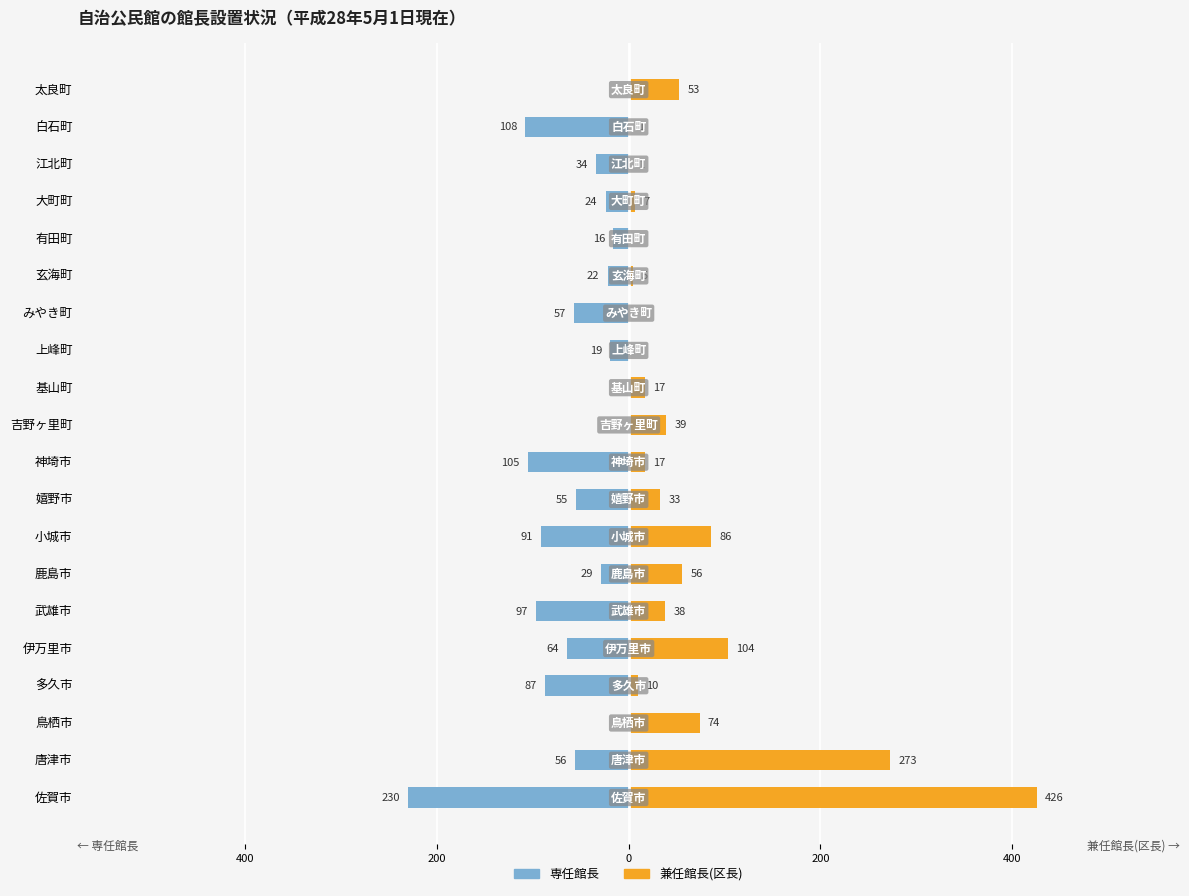

How many data points in 専任館長 are above -34?

9